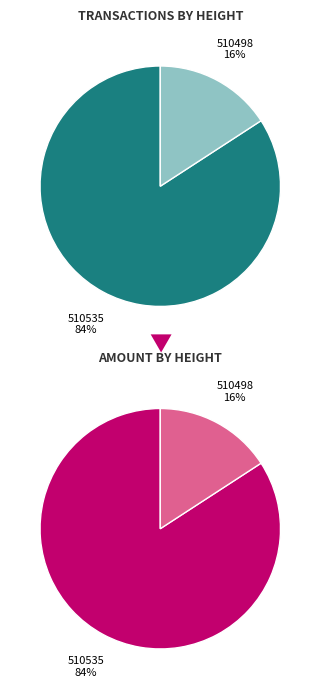

True or false: 510535 accounts for 84% of the total.

True